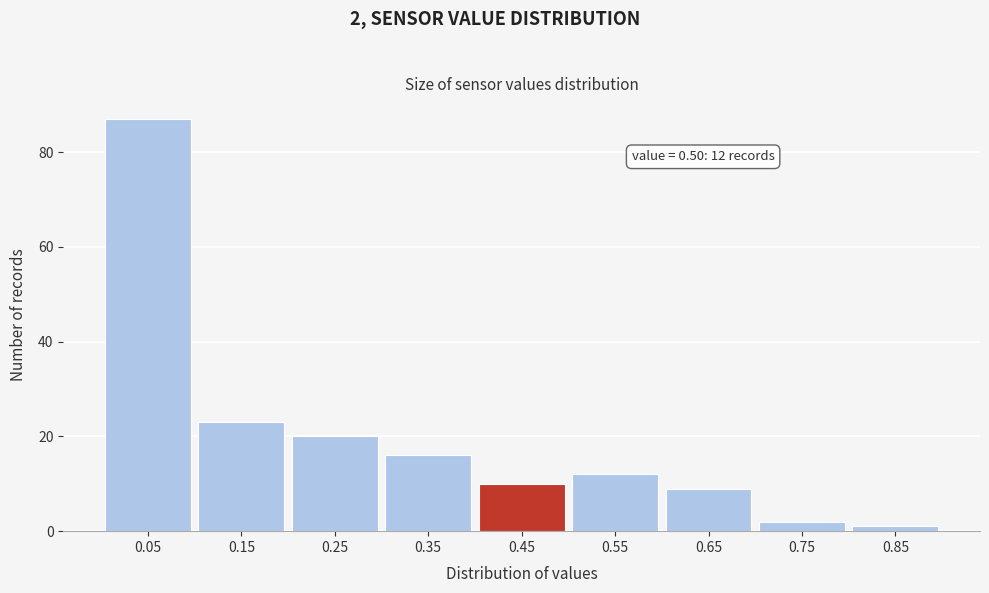

Reading right to left, transcribe all the data shown in this chart.

1	2	9	12	10	16	20	23	87